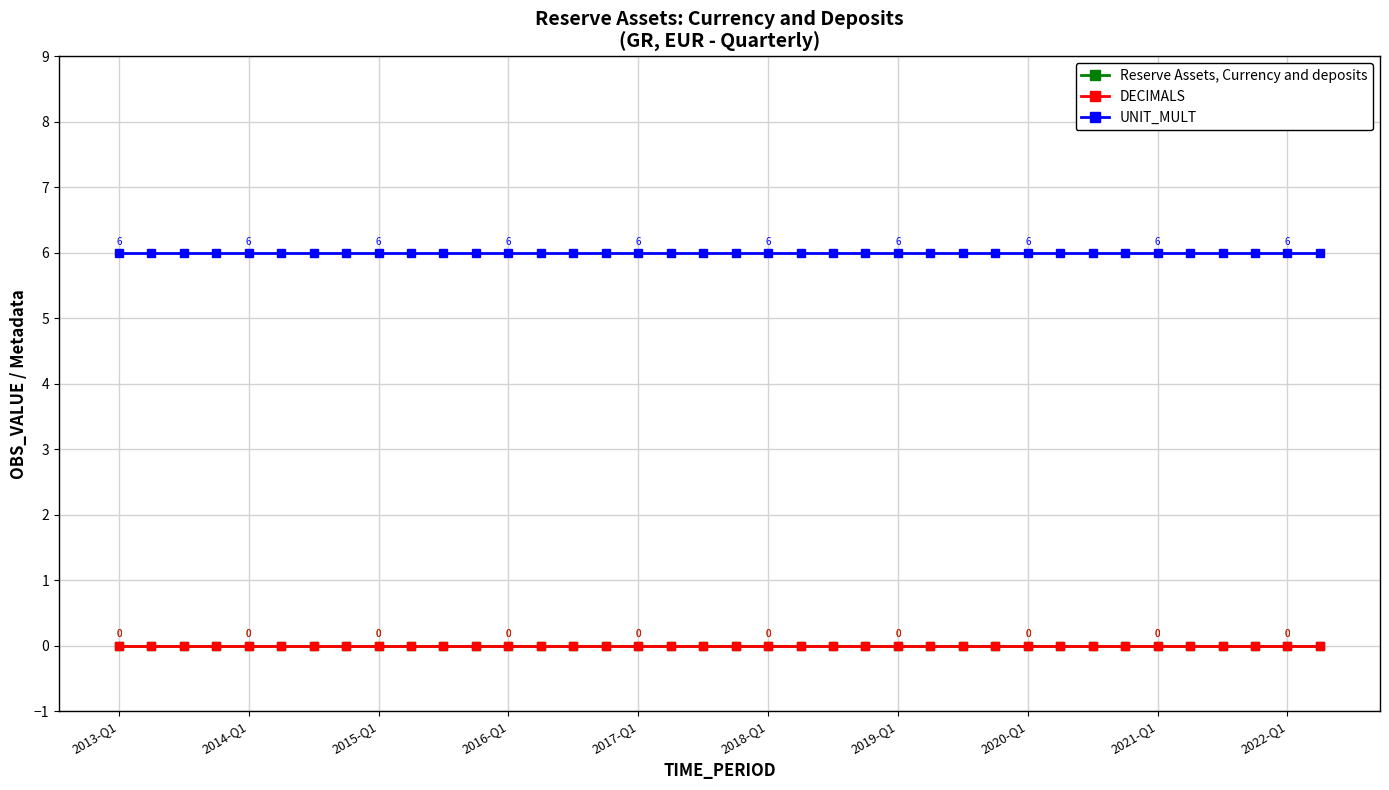

Does the chart have visible grid lines?

Yes